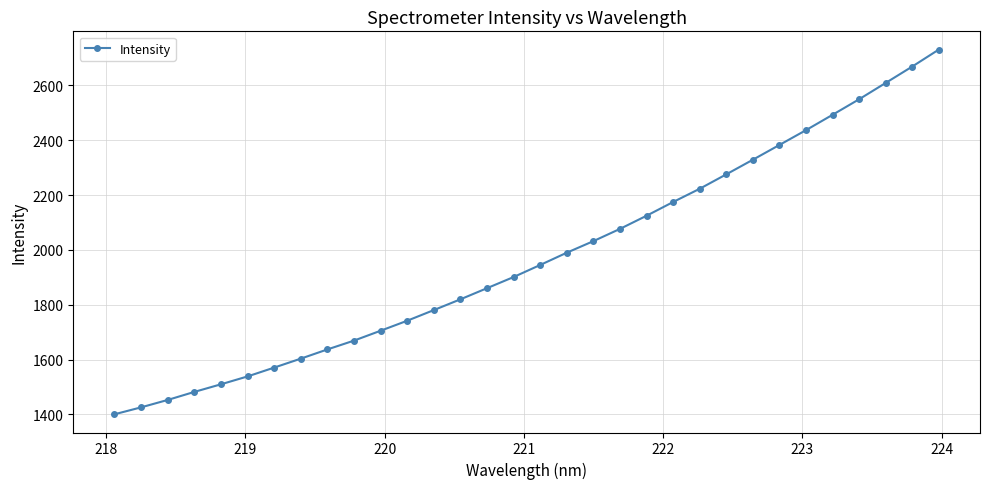

What is the sum of all values?

63146.4